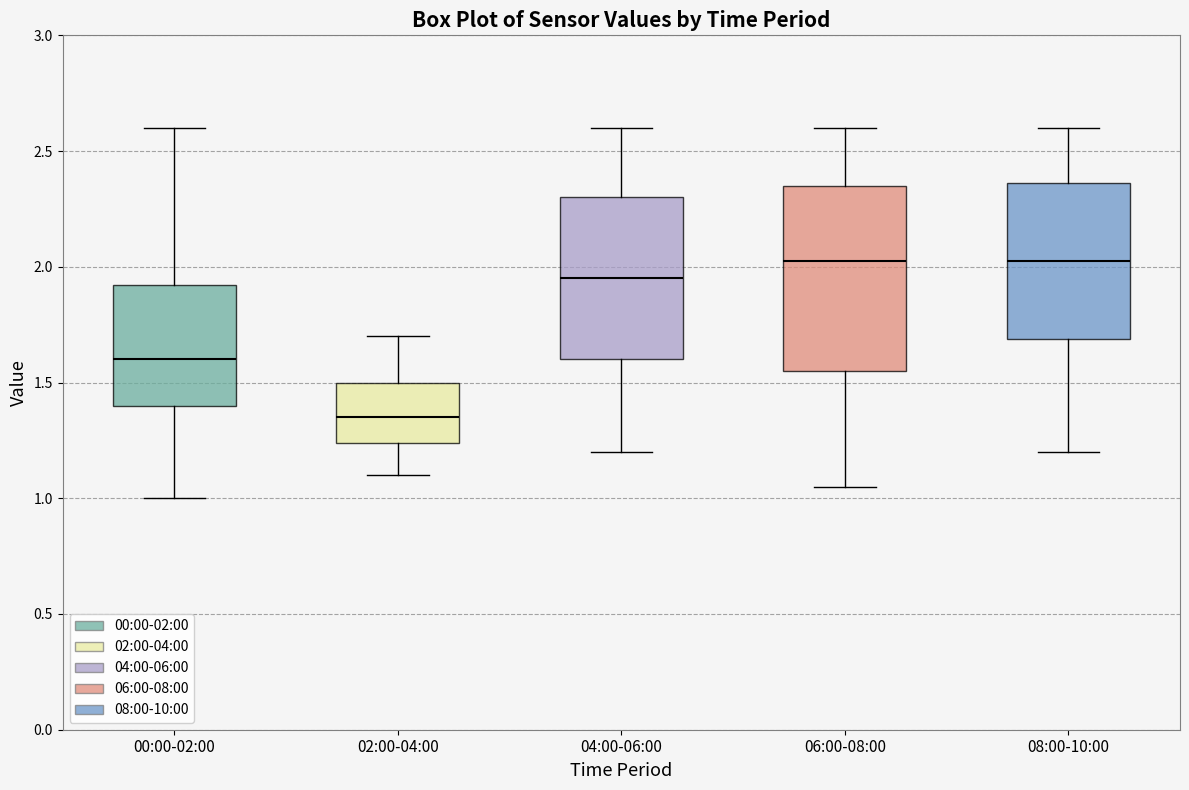

Reading left to right, transcribe this box plot: for each box, give where its median line is, the range the box spans, and where its two whiskers end, as read against the y-axis. The values are not printed on the chart, so give them approximately, as read against the axis.

00:00-02:00: median 1.60, box 1.40 to 1.90, whiskers 1.00 to 2.60
02:00-04:00: median 1.35, box 1.25 to 1.50, whiskers 1.10 to 1.70
04:00-06:00: median 1.95, box 1.60 to 2.30, whiskers 1.20 to 2.60
06:00-08:00: median 2.05, box 1.55 to 2.35, whiskers 1.05 to 2.60
08:00-10:00: median 2.05, box 1.70 to 2.35, whiskers 1.20 to 2.60